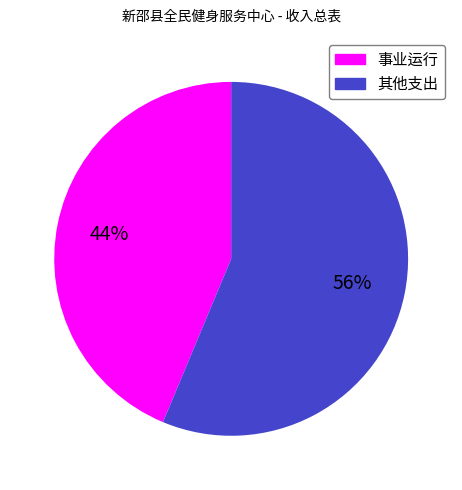

How many segments does this pie chart have?

2